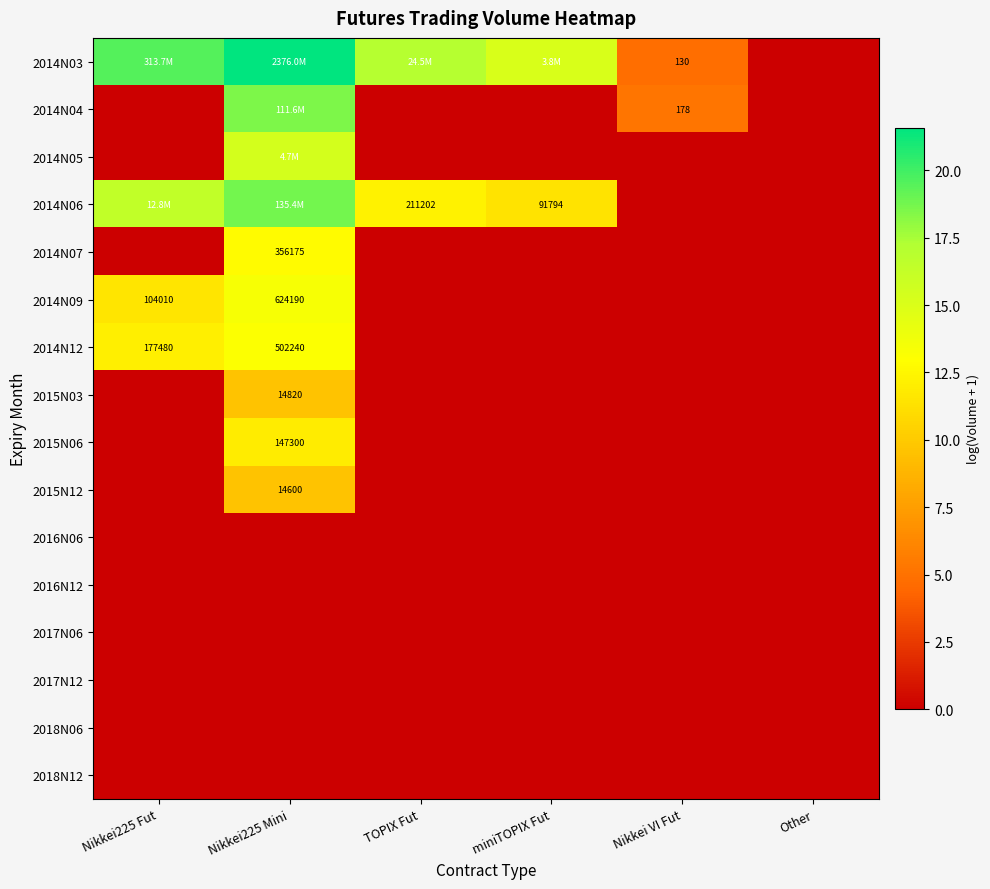

At which category is the sum across all series the highest?

Nikkei225 Mini